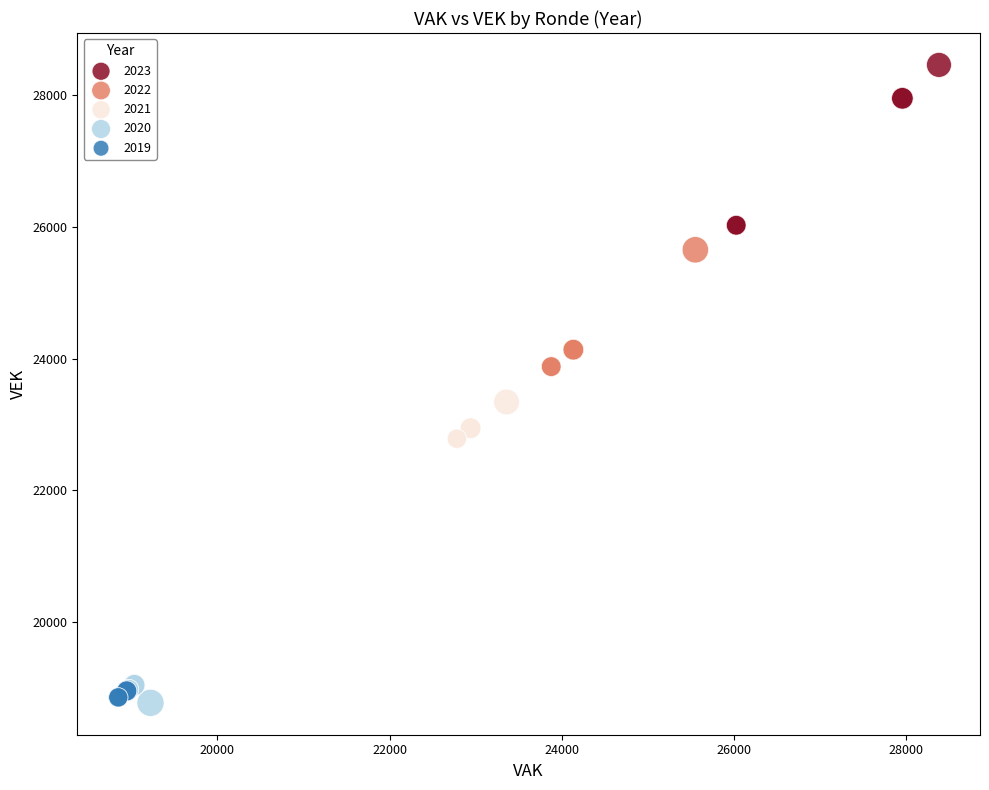

Which series has the widest spread of Y values?

2023